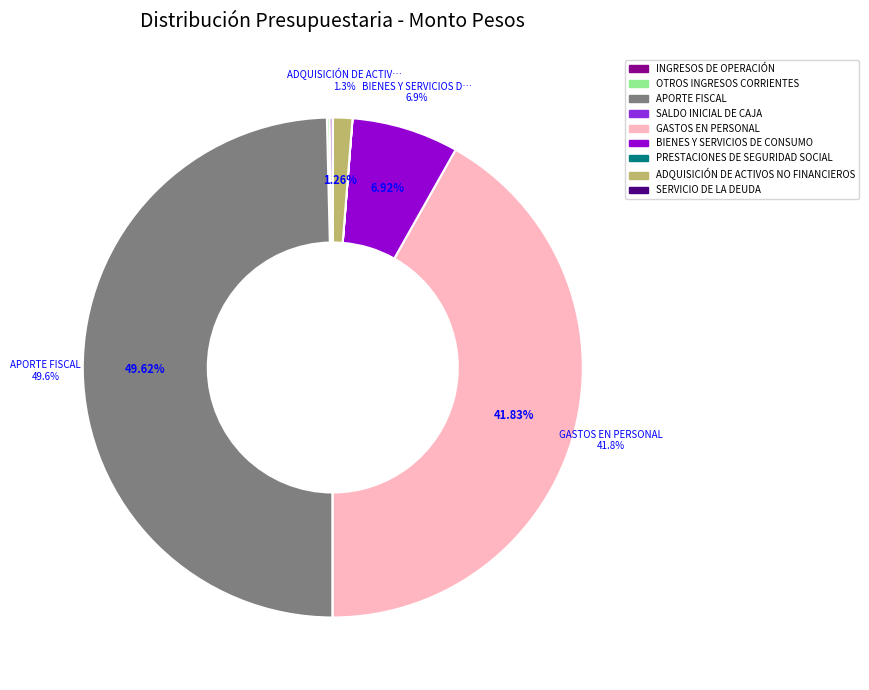

Which category has the biggest portion of the pie?

APORTE FISCAL